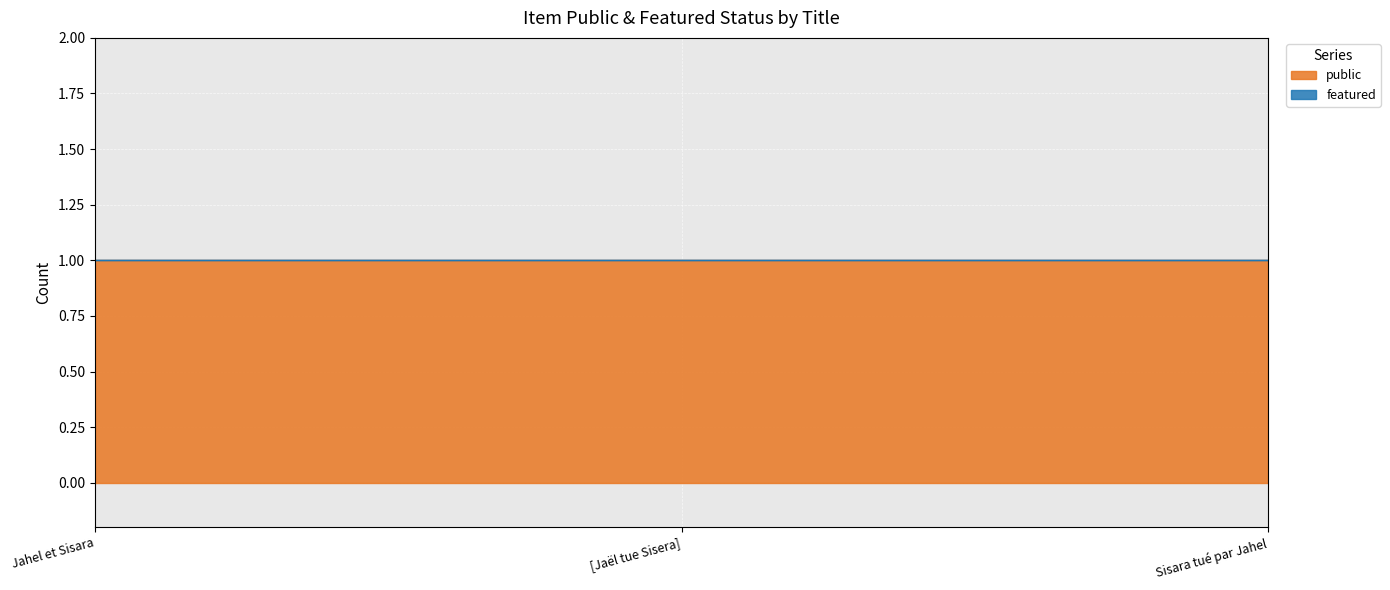

Which category has the lowest value in the public series?

Jahel et Sisara